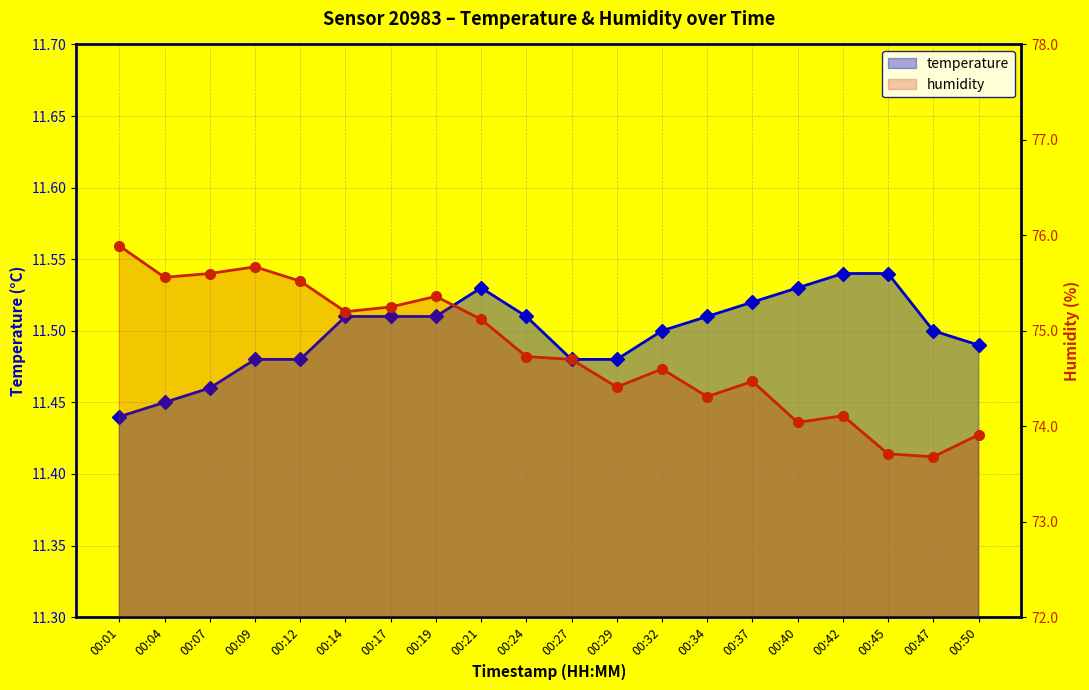

At which label does temperature reach its peak?

00:42